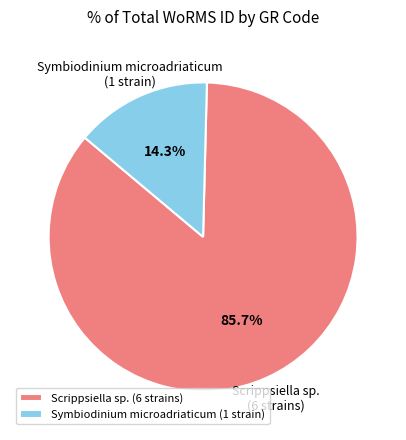

Which has a higher value, Symbiodinium microadriaticum (1 strain) or Scrippsiella sp. (6 strains)?

Scrippsiella sp. (6 strains)